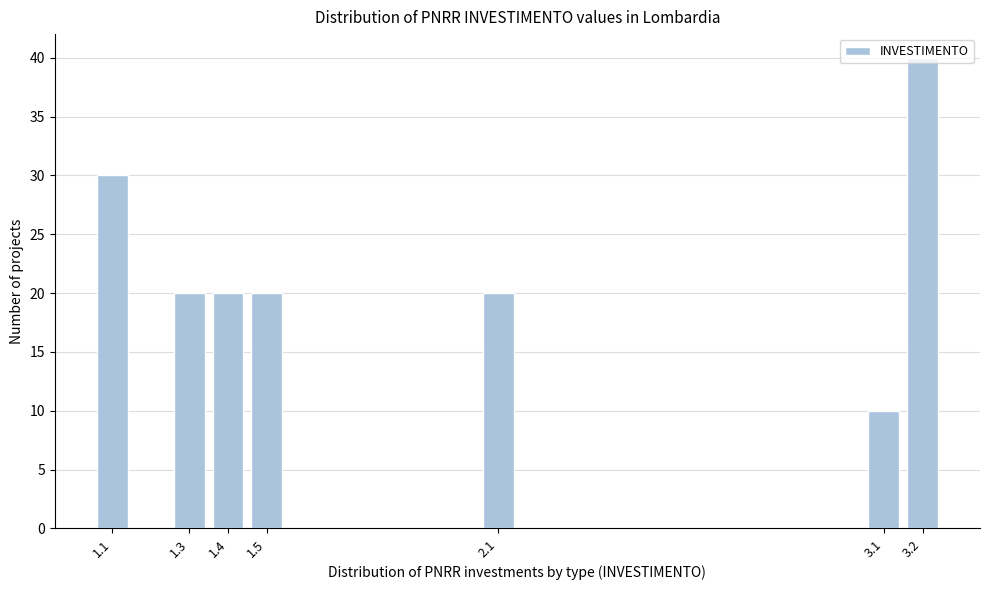

The chart shows a value of 34 at 1.3. True or false?

False